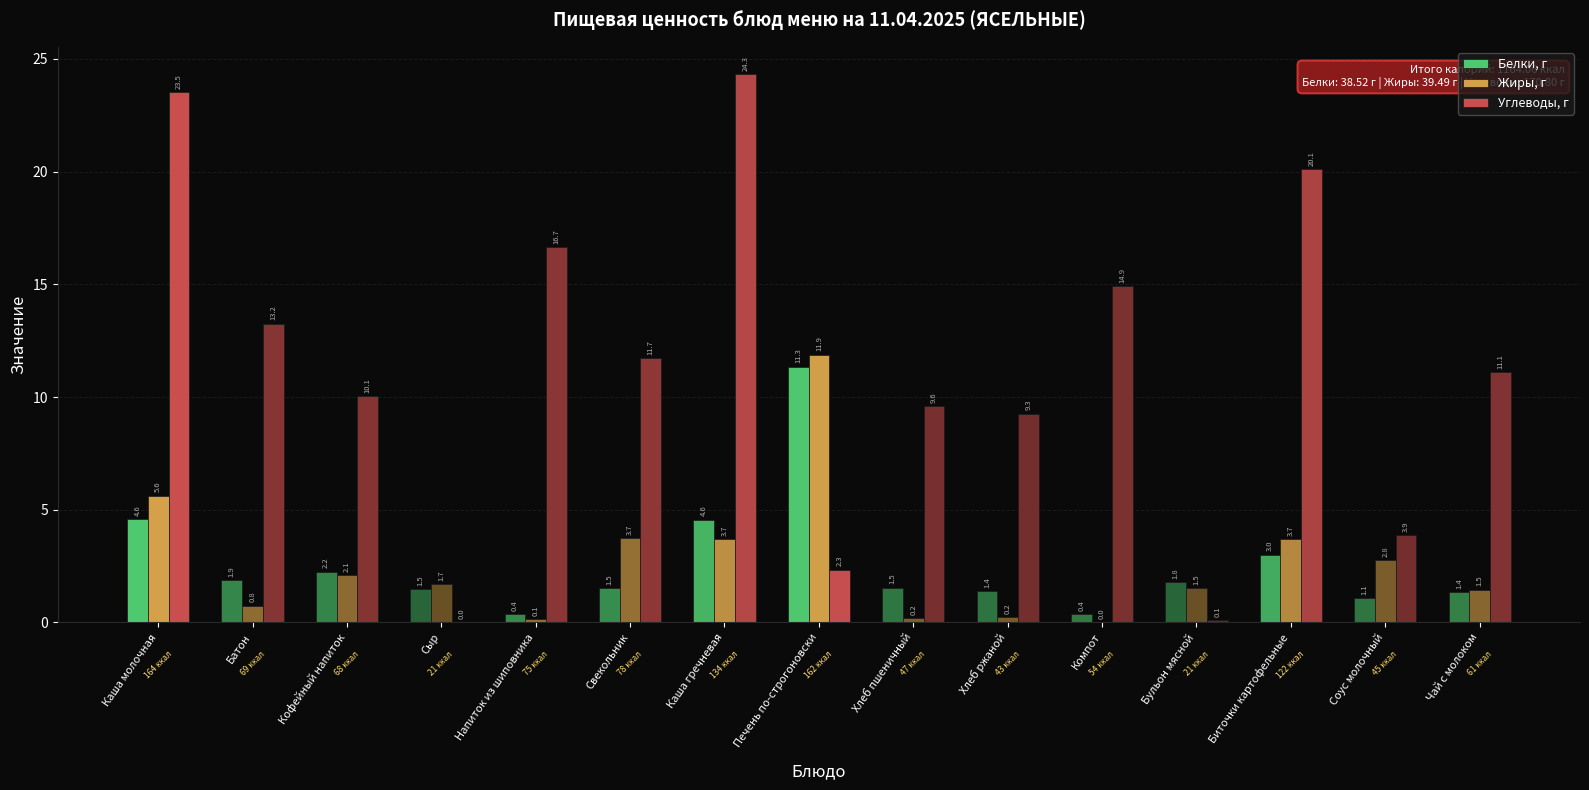

At which label does Белки, г reach its peak?

Печень по-строгоновски